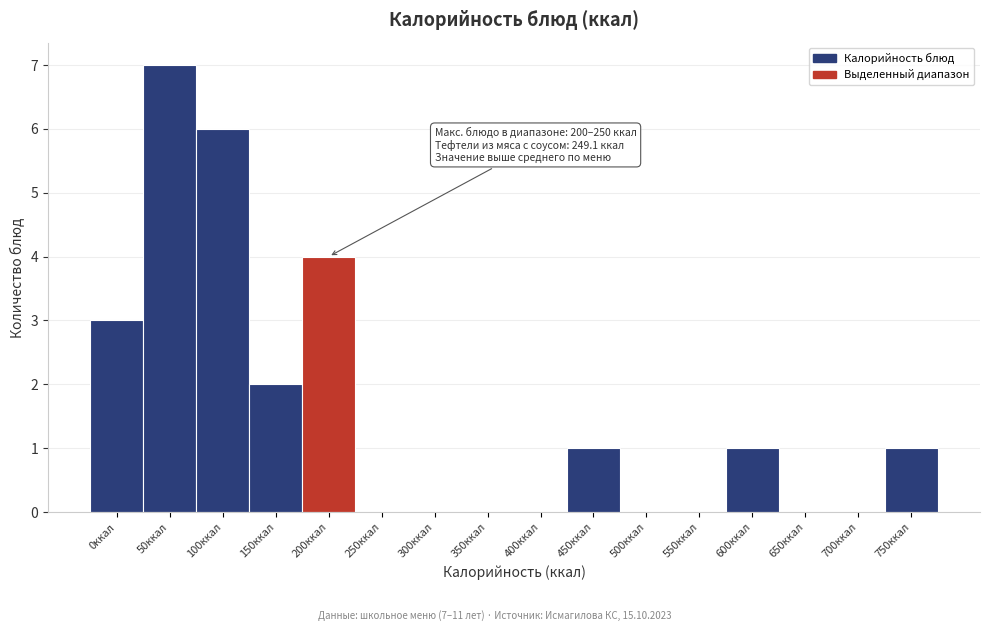

Reading left to right, list all the values displayed in this chart.

0ккал=3	50ккал=7	100ккал=6	150ккал=2	200ккал=4	250ккал=0	300ккал=0	350ккал=0	400ккал=0	450ккал=1	500ккал=0	550ккал=0	600ккал=1	650ккал=0	700ккал=0	750ккал=1